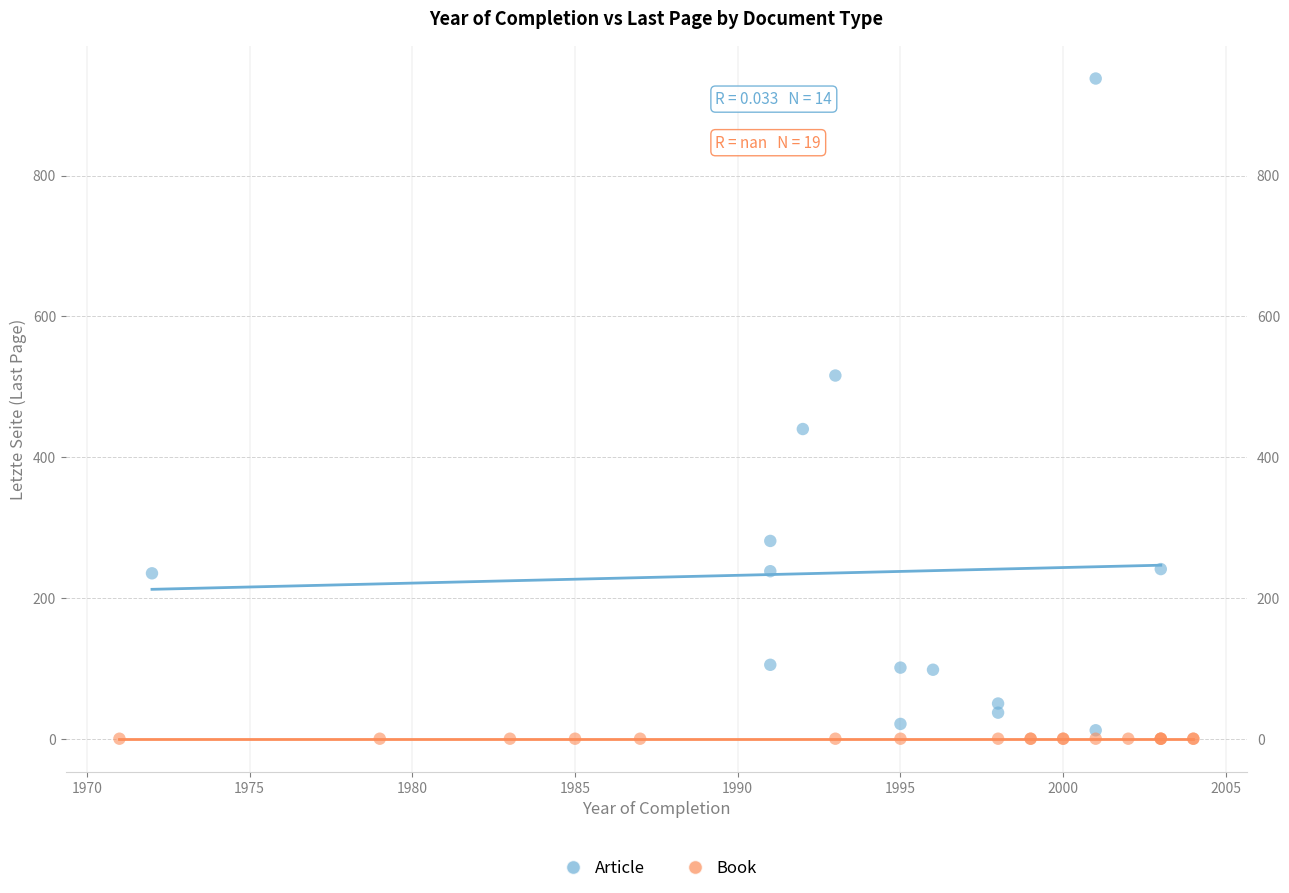

Which series reaches the maximum Y coordinate?

Article